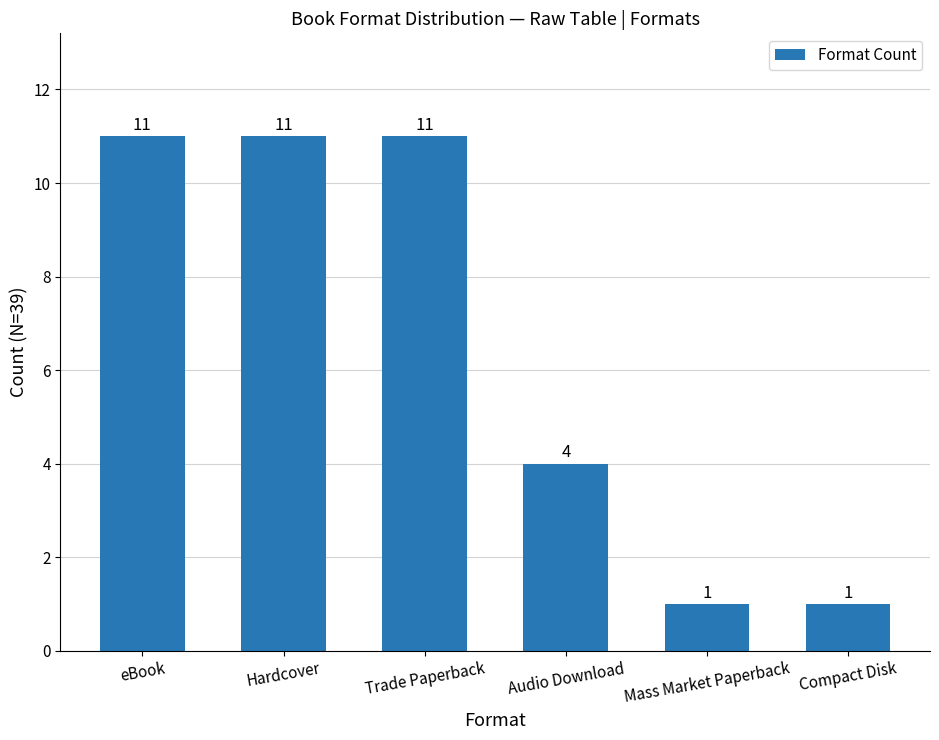

Is it true that the value at Hardcover is 11?

True